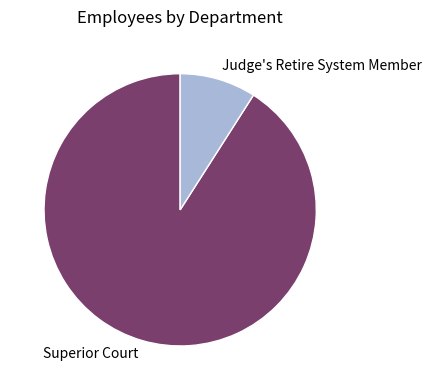

Approximately how many times larger is the value at Superior Court compared to Judge's Retire System Member?

10.1